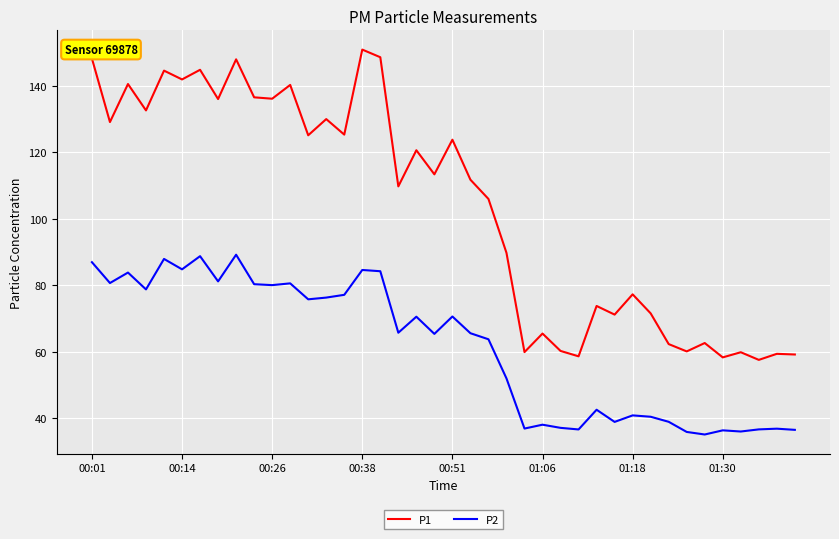

Rank the series by their average value, from highest to lowest.

P1, P2